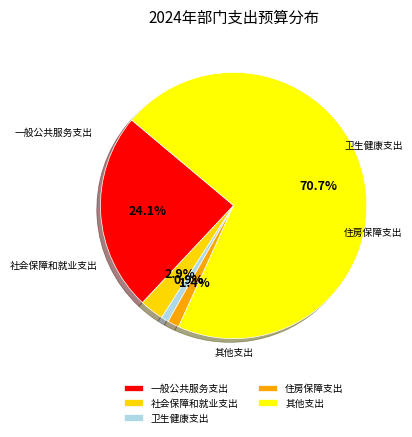

Is it true that 其他支出 is 71% of the pie?

True